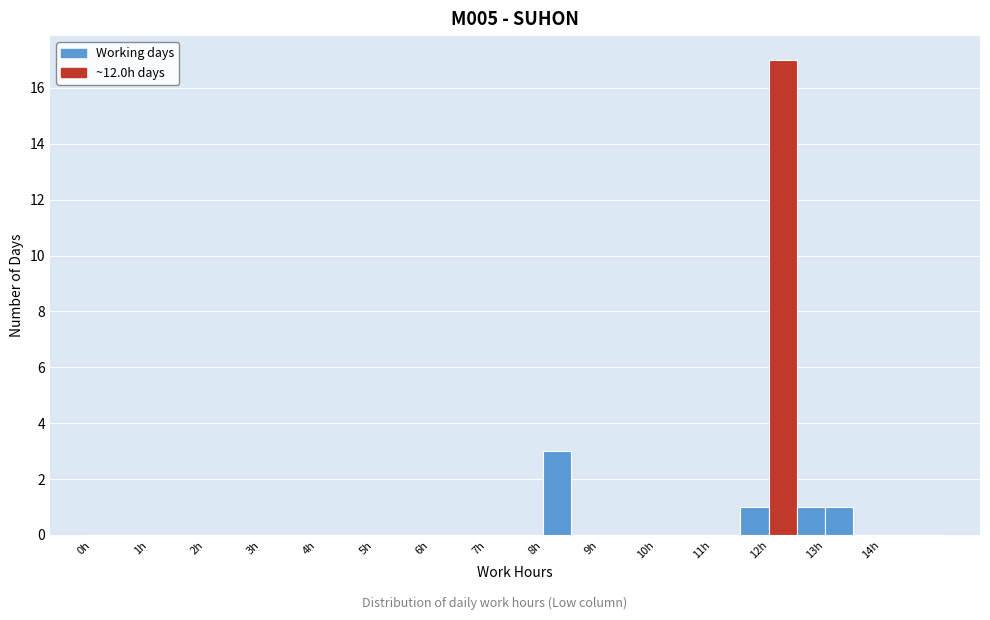

Which range on the x-axis has the tallest bar?

12.0 to 12.5